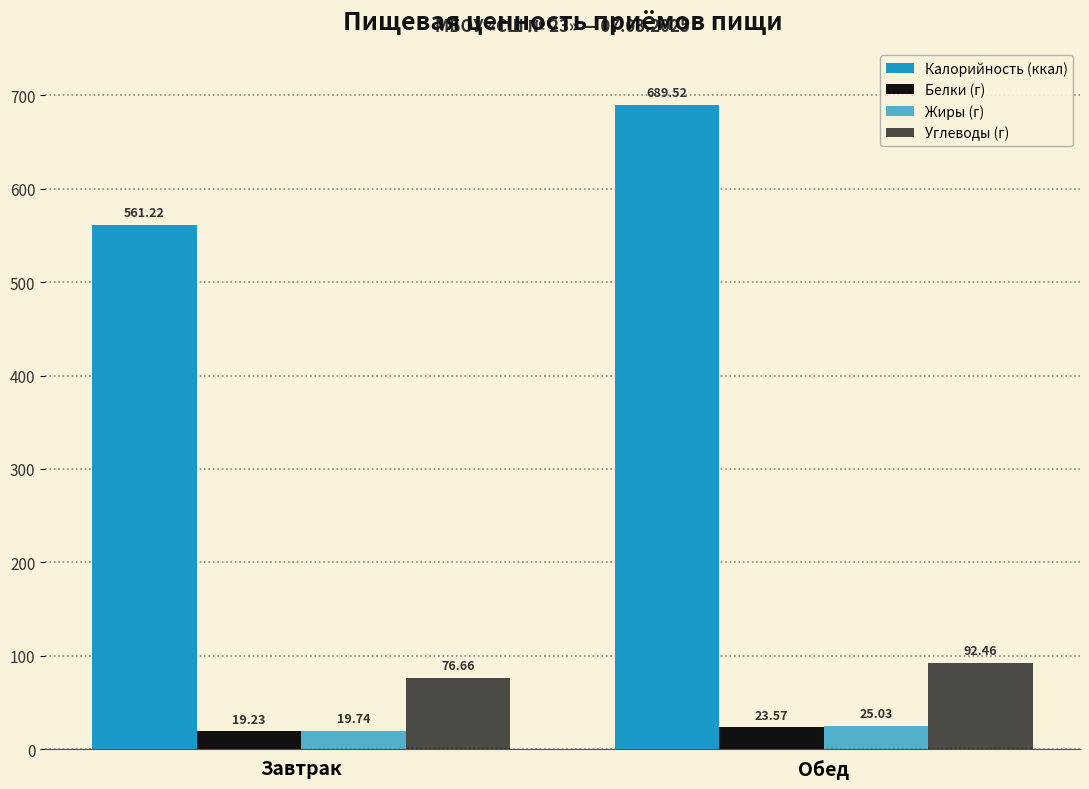

What is the highest value of the Жиры (г) series?

25.0